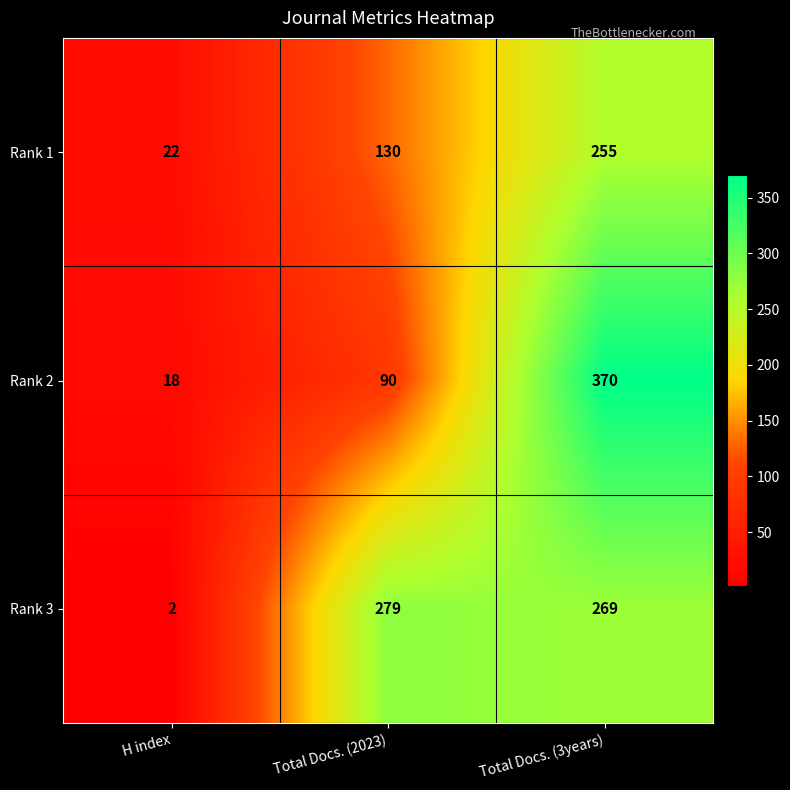

Reading left to right, list all the values displayed in this chart.

Rank 1: H index=22	Total Docs. (2023)=130	Total Docs. (3years)=255
Rank 2: H index=18	Total Docs. (2023)=90	Total Docs. (3years)=370
Rank 3: H index=2	Total Docs. (2023)=279	Total Docs. (3years)=269